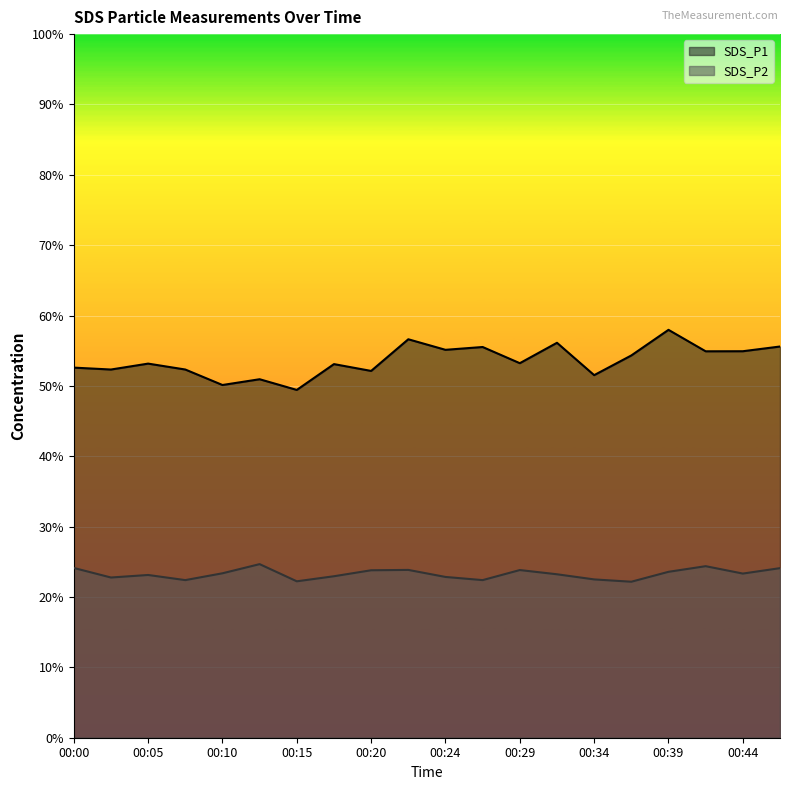

Which has a higher value, 00:07 or 00:44?

00:44